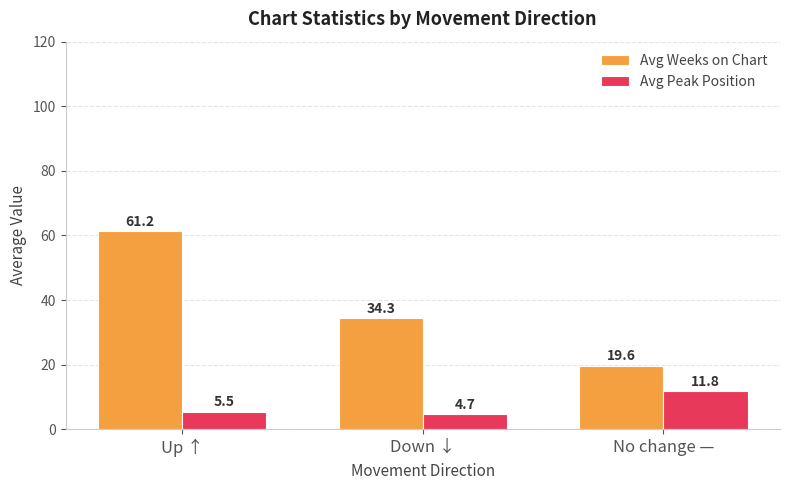

What is the sum of all Avg Weeks on Chart values?

115.2